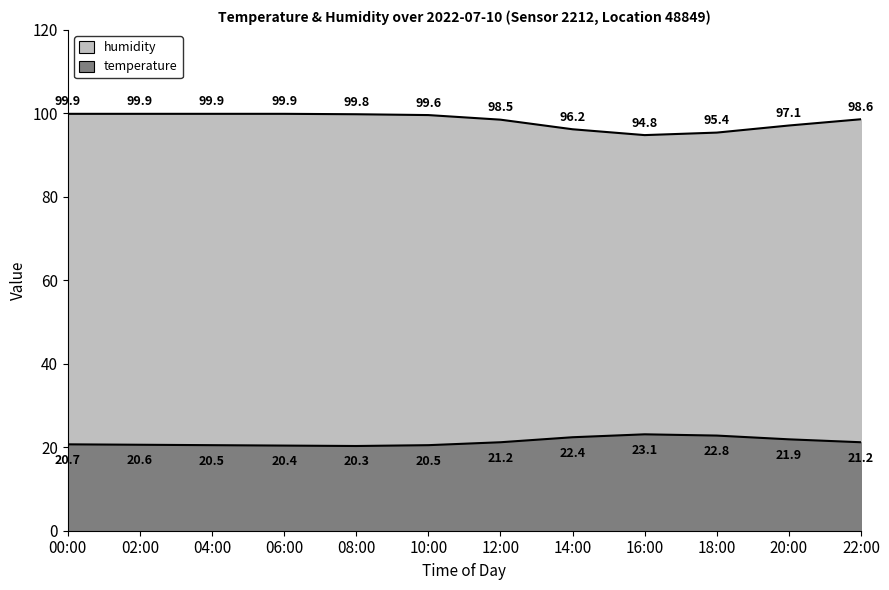

Reading left to right, what are all the values shown in this chart?

temperature: 00:00=20.7	02:00=20.6	04:00=20.5	06:00=20.4	08:00=20.3	10:00=20.5	12:00=21.2	14:00=22.4	16:00=23.1	18:00=22.8	20:00=21.9	22:00=21.2
humidity: 00:00=99.9	02:00=99.9	04:00=99.9	06:00=99.9	08:00=99.8	10:00=99.6	12:00=98.5	14:00=96.2	16:00=94.8	18:00=95.4	20:00=97.1	22:00=98.6